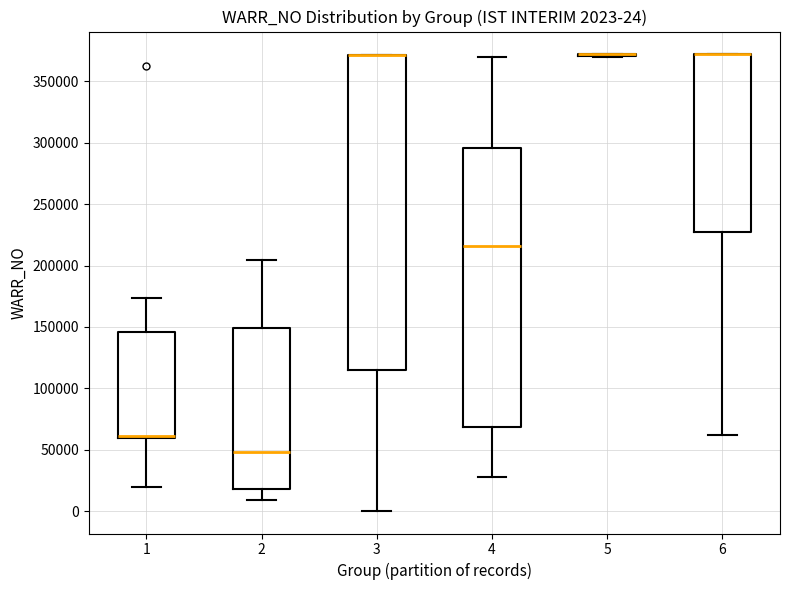

Which box is the tallest, from its lower edge to its upper edge?

3